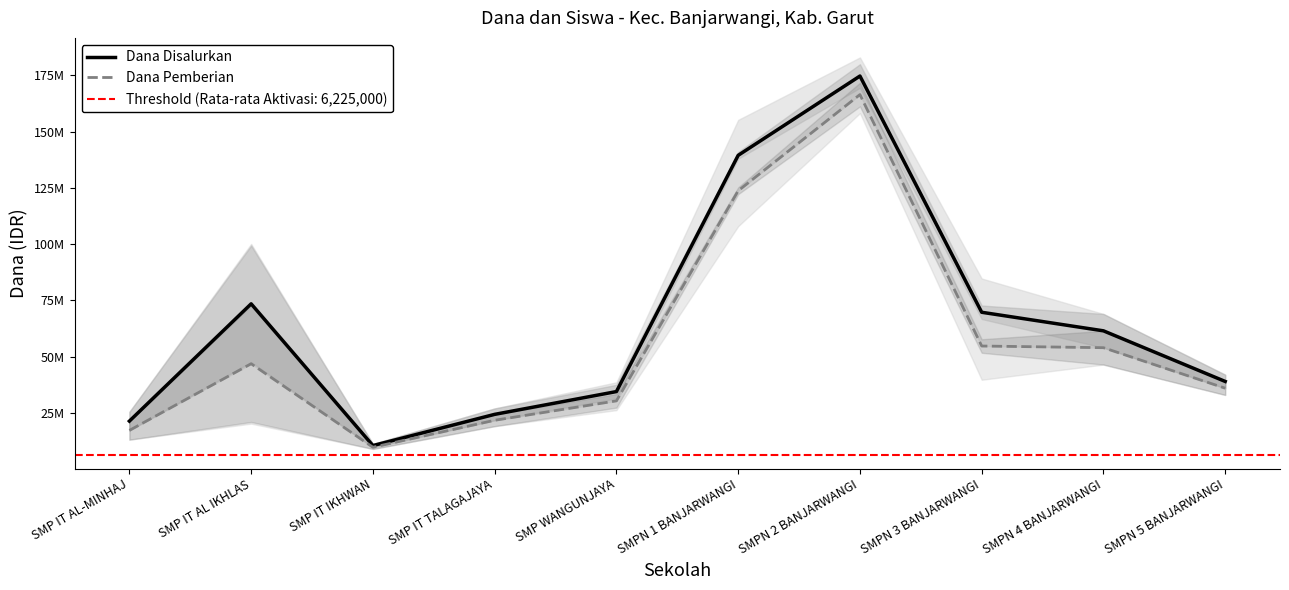

Rank the series by their average value, from lowest to highest.

Dana Pemberian, Dana Disalurkan